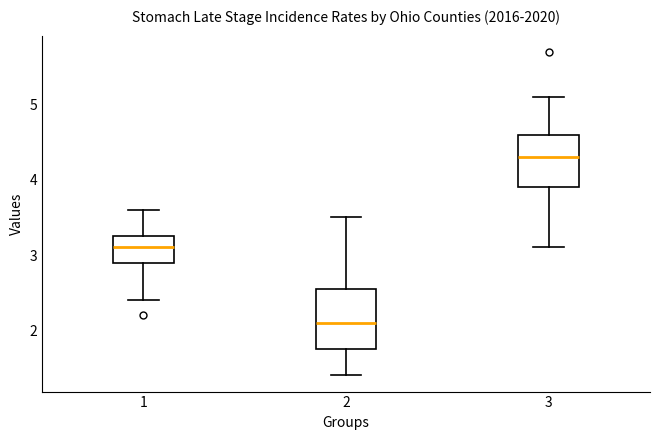

Which box is the tallest, from its lower edge to its upper edge?

2